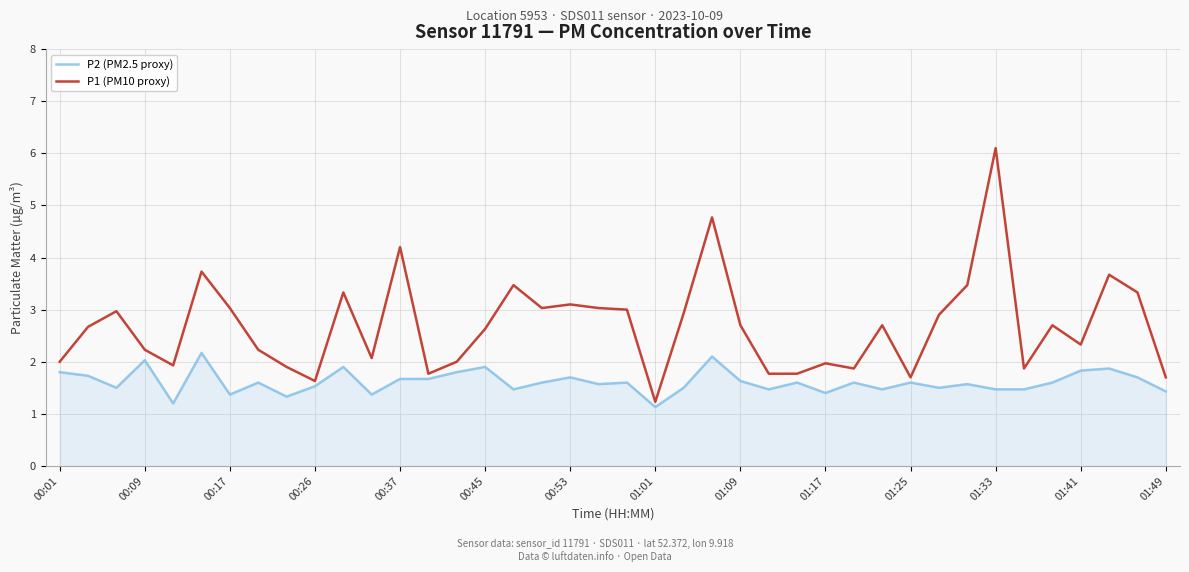

Which series has the largest range (max minus min)?

P1 (PM10 proxy)